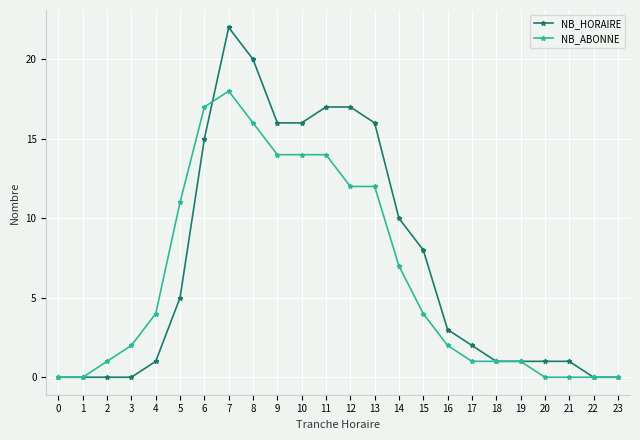

Reading left to right, what are all the values shown in this chart?

NB_HORAIRE: 0=0	1=0	2=0	3=0	4=1	5=5	6=15	7=22	8=20	9=16	10=16	11=17	12=17	13=16	14=10	15=8	16=3	17=2	18=1	19=1	20=1	21=1	22=0	23=0
NB_ABONNE: 0=0	1=0	2=1	3=2	4=4	5=11	6=17	7=18	8=16	9=14	10=14	11=14	12=12	13=12	14=7	15=4	16=2	17=1	18=1	19=1	20=0	21=0	22=0	23=0